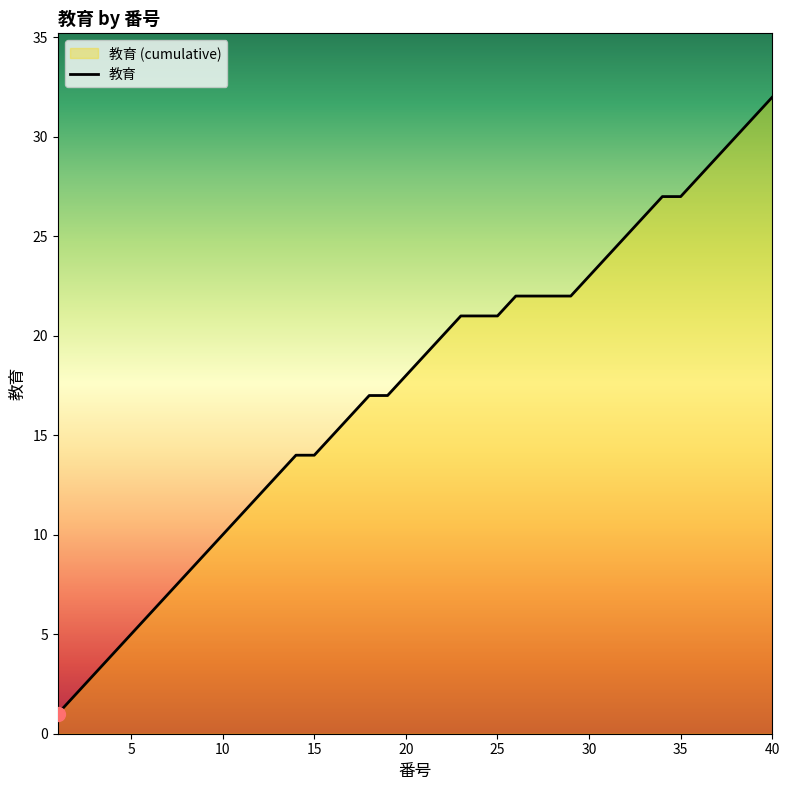

Does the chart have visible grid lines?

No